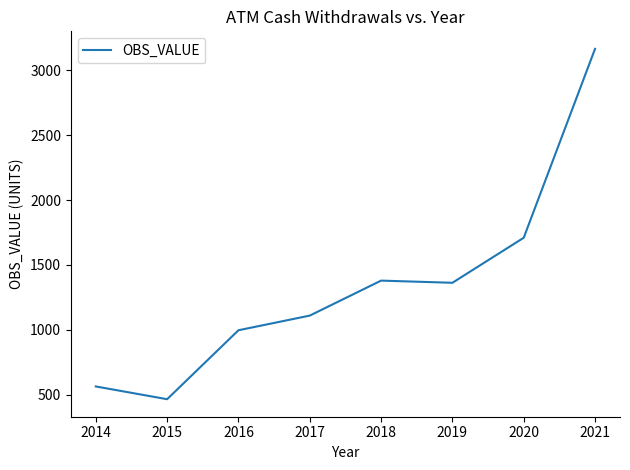

The chart shows a value of 216.9 at 2016. True or false?

False